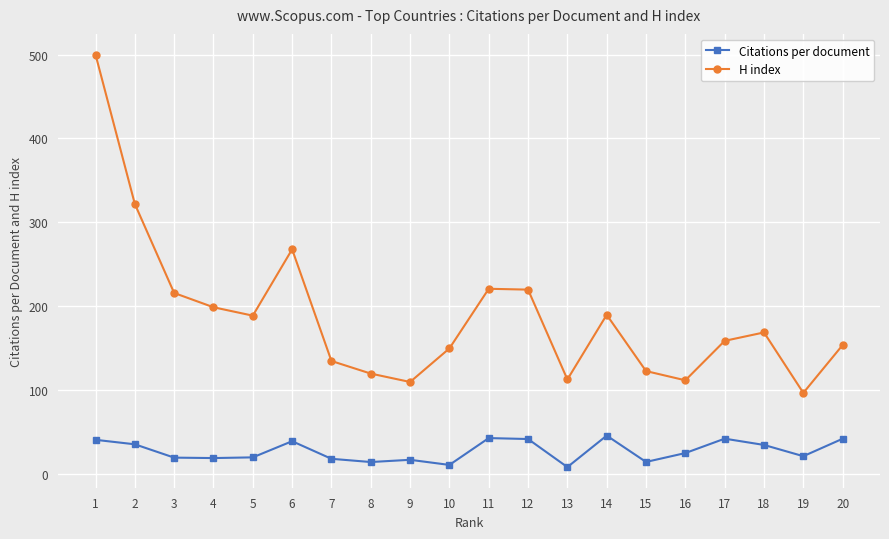

What are all the series names shown in the legend?

Citations per document, H index